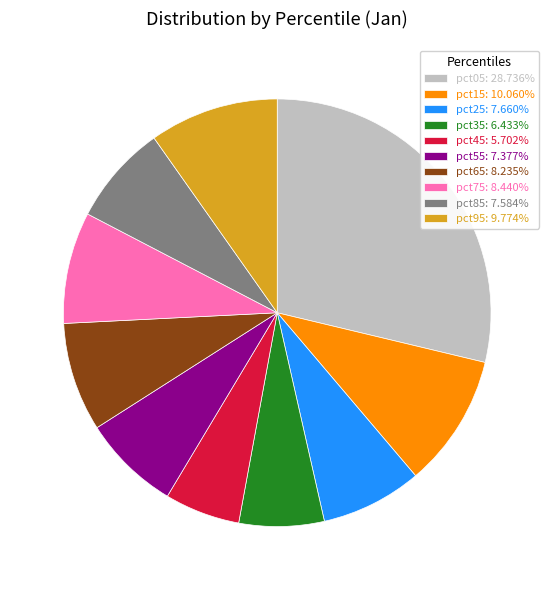

Is the sum of pct15: 10.060% and pct75: 8.440% greater than half?

No